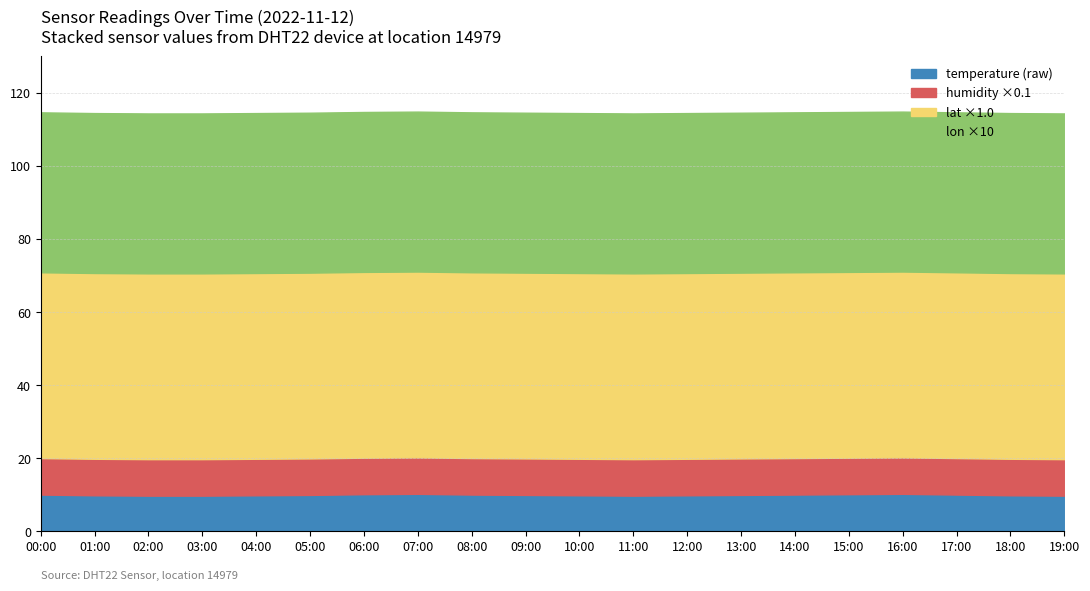

What is the total value across all series at 05:00?

114.6